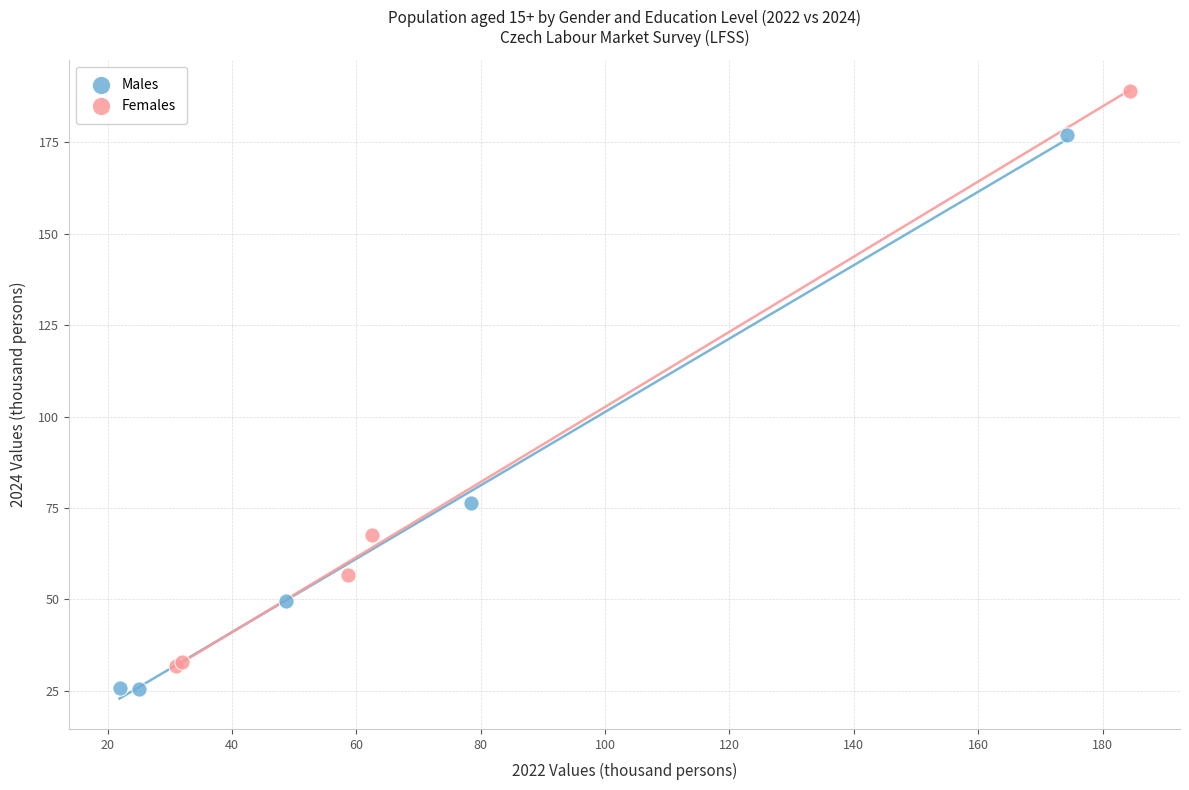

Which series has the widest spread of Y values?

Females